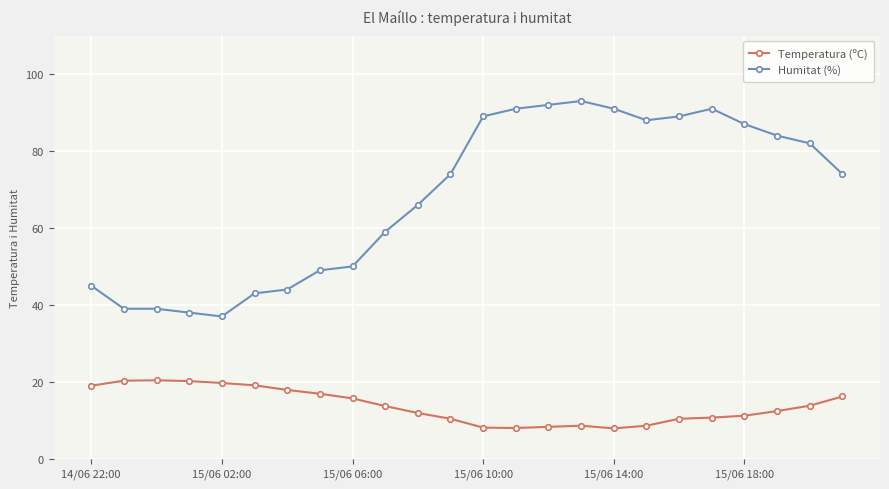

How many categories are shown in the chart?

24